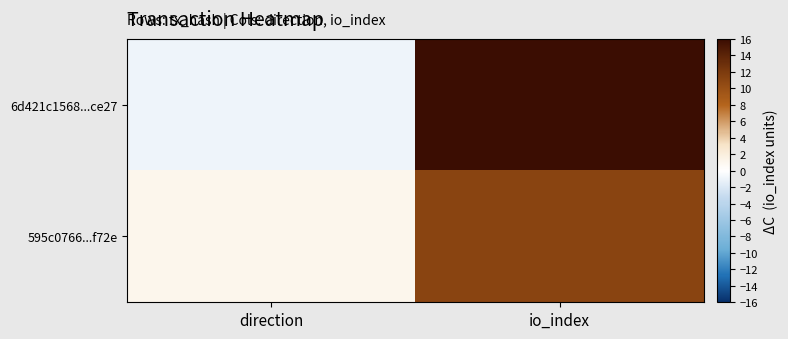

Rank the series at io_index from highest to lowest value.

6d421c1568...ce27, 595c0766...f72e